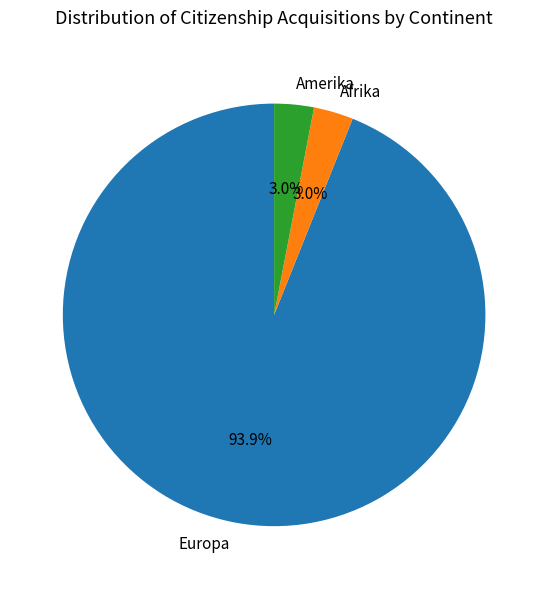

Is there a majority slice in this chart?

Yes